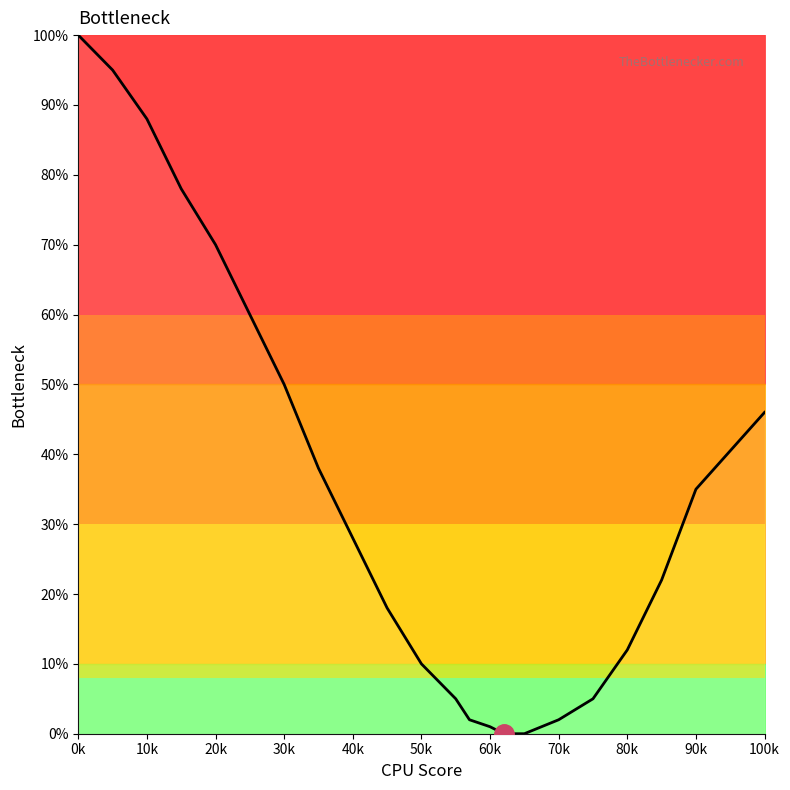

What is the average value?

35